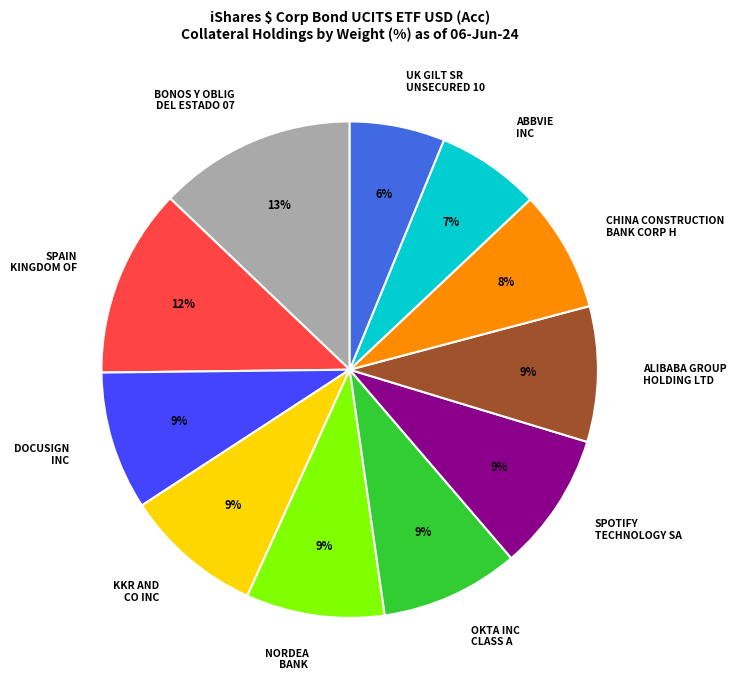

Is there a majority slice in this chart?

No